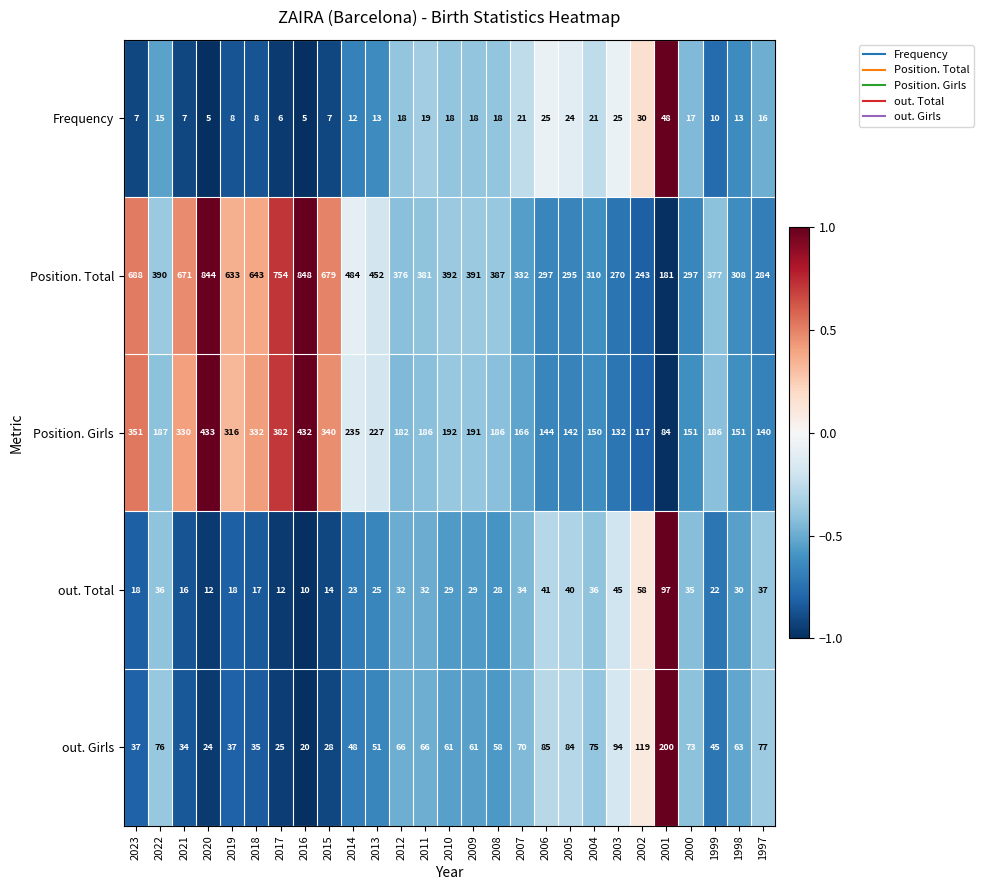

What is the average value of the out. Total series?

31